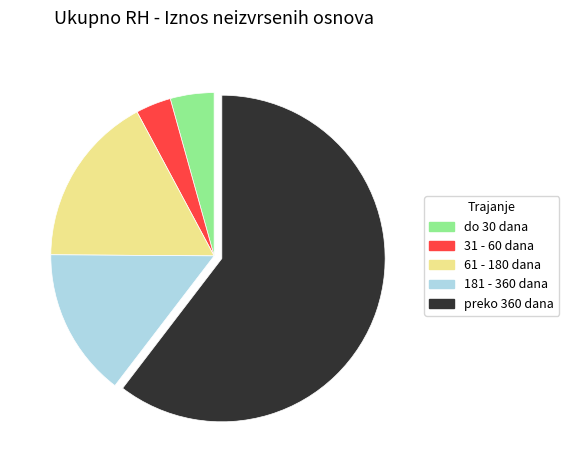

The 181 - 360 dana slice represents 5% of the pie. True or false?

False